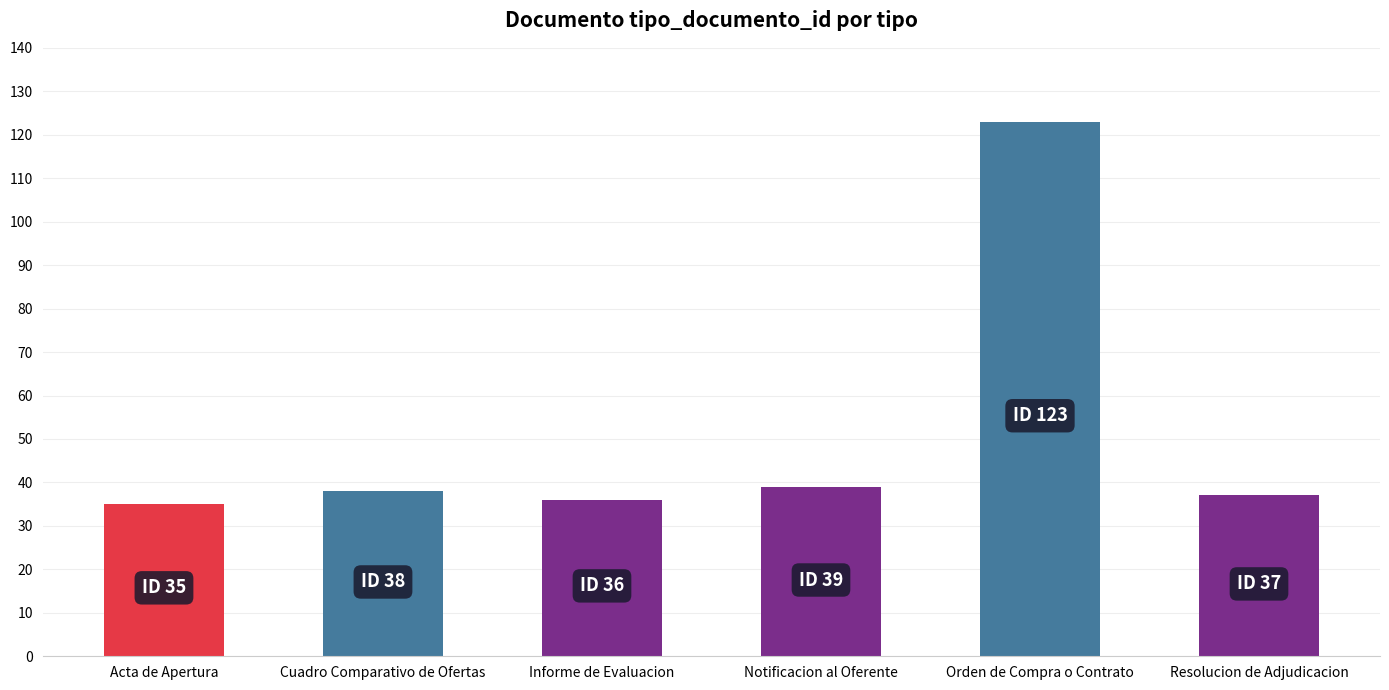

The chart shows a value of 123 at Orden de Compra o Contrato. True or false?

True